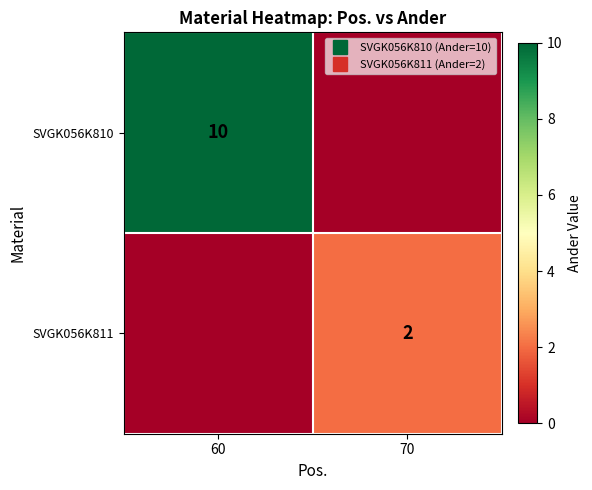

At 70, list the series in order from smallest to largest.

SVGK056K810, SVGK056K811